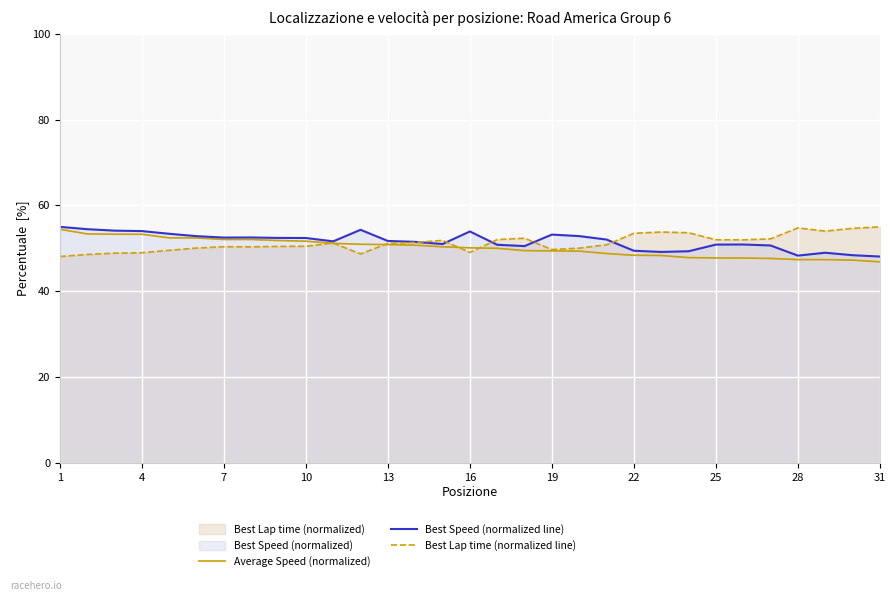

What is the total value across all series at 28?

150.4